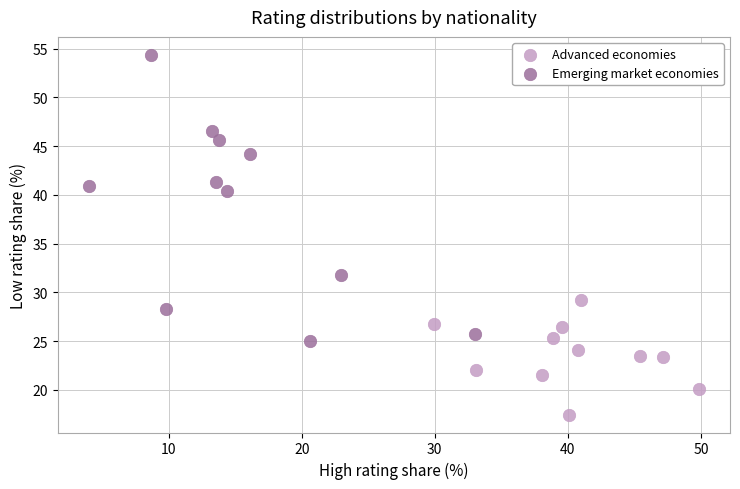

Which series contains the lowest Y value?

Advanced economies